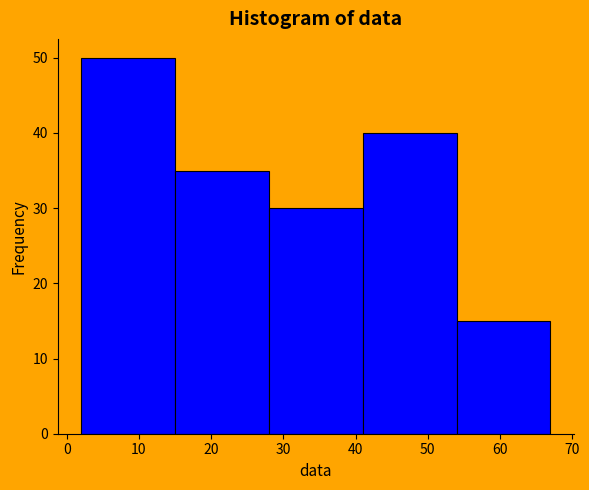

Reading left to right, list every bar in this chart as the range it spans on the x-axis followed by its height. The values are not printed on the chart, so give them approximately, as read against the axis.

2 to 15: 50
15 to 28: 35
28 to 41: 30
41 to 54: 40
54 to 67: 15